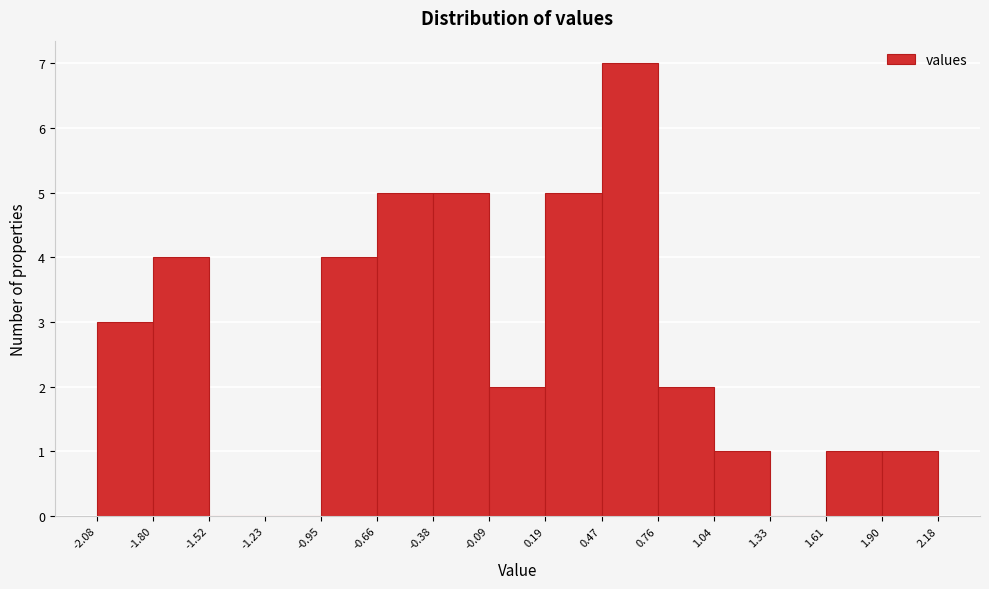

Reading left to right, transcribe this chart: for each bar, give the range it covers on the x-axis and its height. The values are not printed on the chart, so give them approximately, as read against the axis.

-2.08 to -1.80: 3
-1.80 to -1.52: 4
-1.52 to -1.23: 0
-1.23 to -0.95: 0
-0.95 to -0.66: 4
-0.66 to -0.38: 5
-0.38 to -0.09: 5
-0.09 to 0.19: 2
0.19 to 0.47: 5
0.47 to 0.76: 7
0.76 to 1.04: 2
1.04 to 1.33: 1
1.33 to 1.61: 0
1.61 to 1.90: 1
1.90 to 2.18: 1